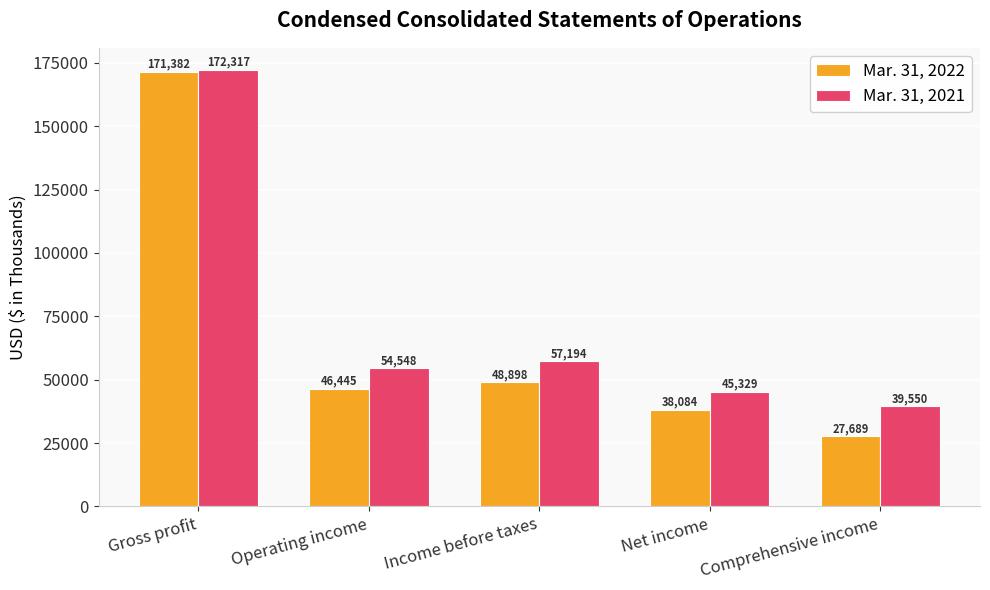

How many data points in Mar. 31, 2021 are less than 54548?

2